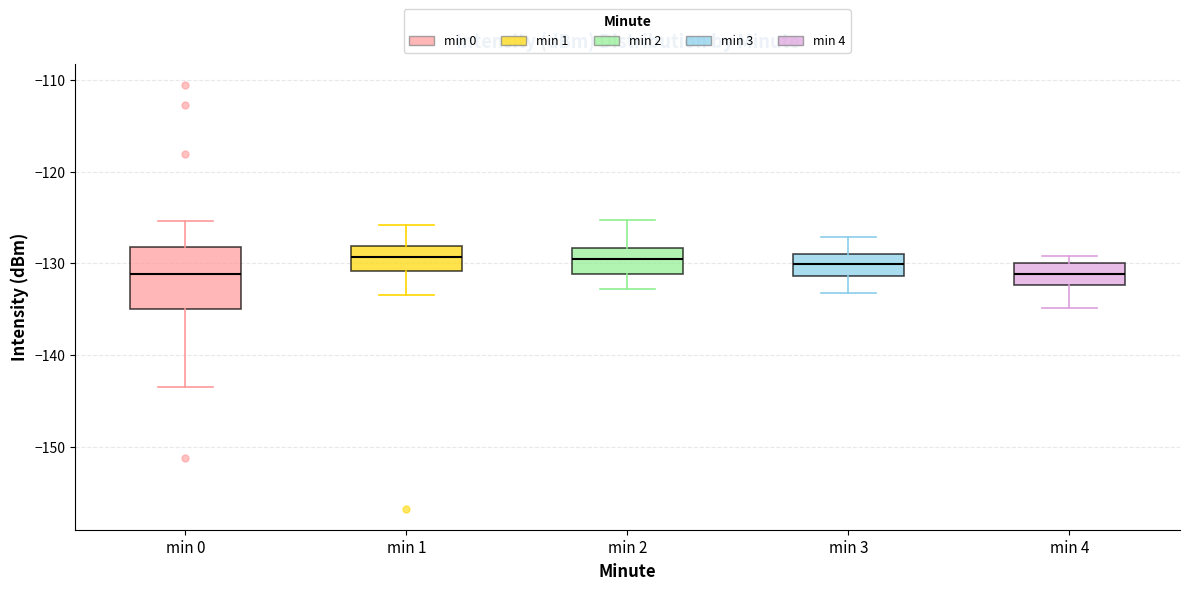

Comparing the boxes themselves (not the whiskers), which one is the tallest?

min 0